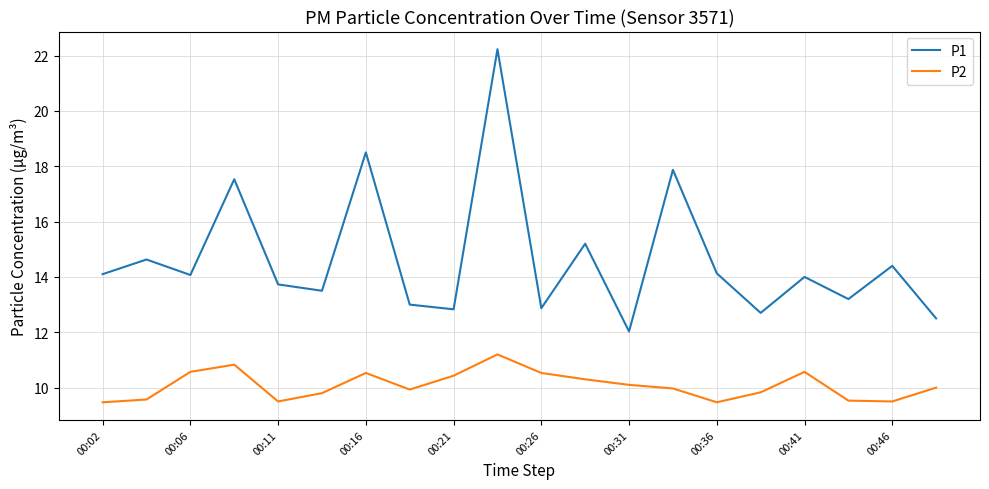

Which series has the largest total across all categories?

P1